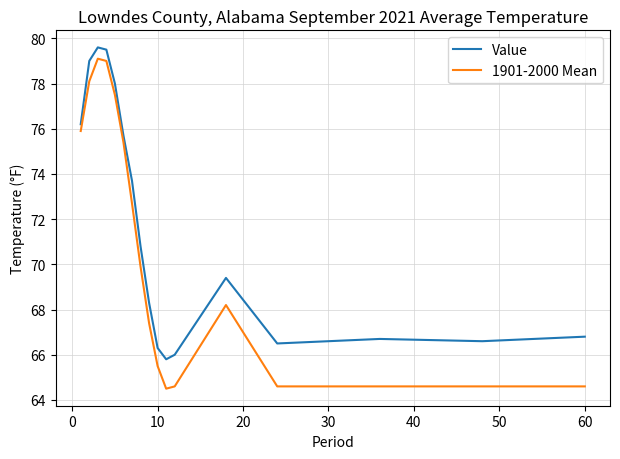

Rank the series by their average value, from lowest to highest.

1901-2000 Mean, Value